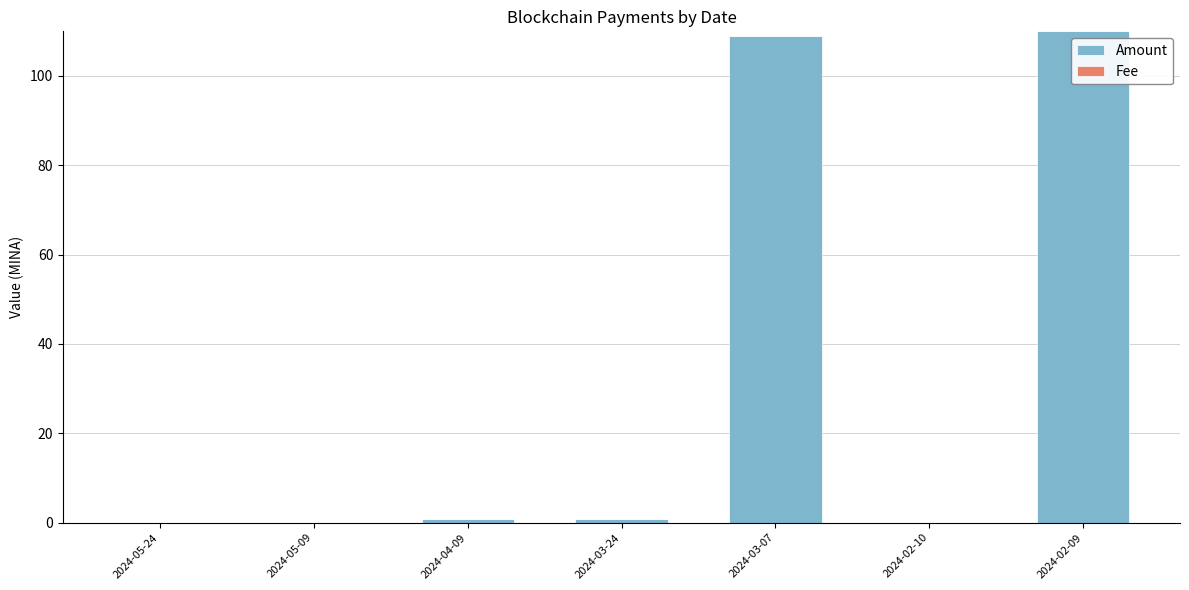

The Amount series shows 148.3 at 2024-03-07. True or false?

False